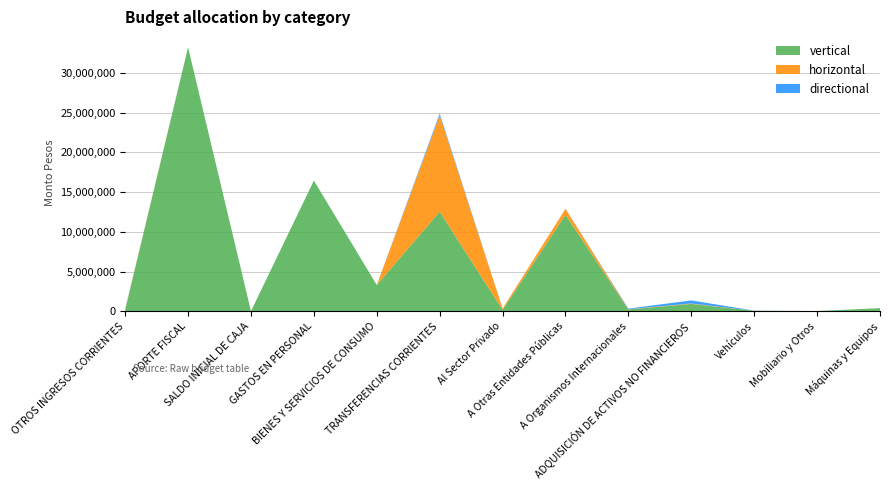

Reading left to right, transcribe all the data shown in this chart.

vertical: 150211	33235051	1000	16453147	3302926	12528913	168801	12134671	225441	920253	54010	20469	386413
horizontal: 113187	0	0	0	0	12134671	168801	761423	31309	54010	0	0	0
directional: 37024	0	0	0	0	225441	0	0	77244	386413	20469	0	0